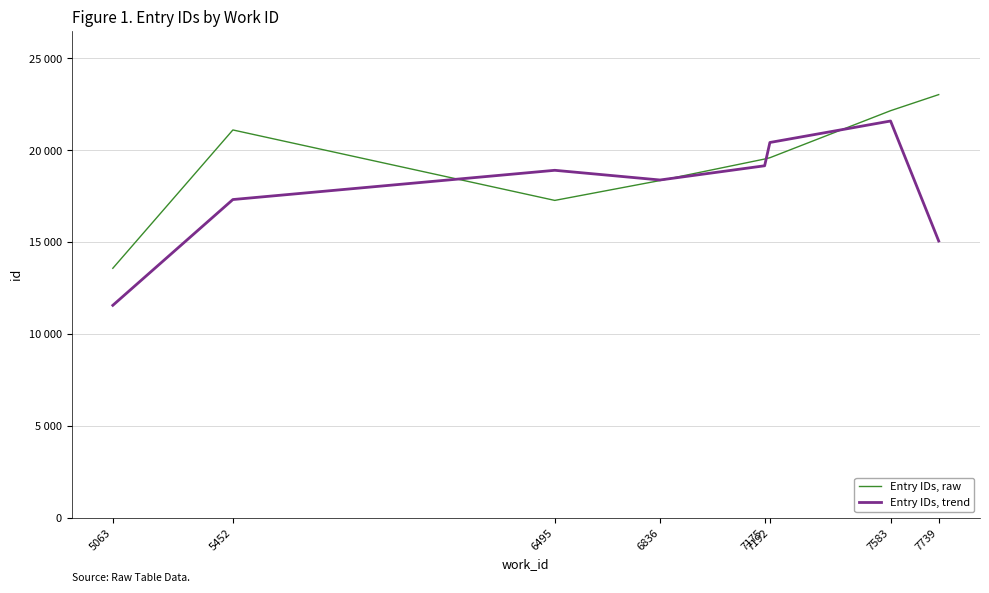

What are all the series names shown in the legend?

Entry IDs, raw, Entry IDs, trend